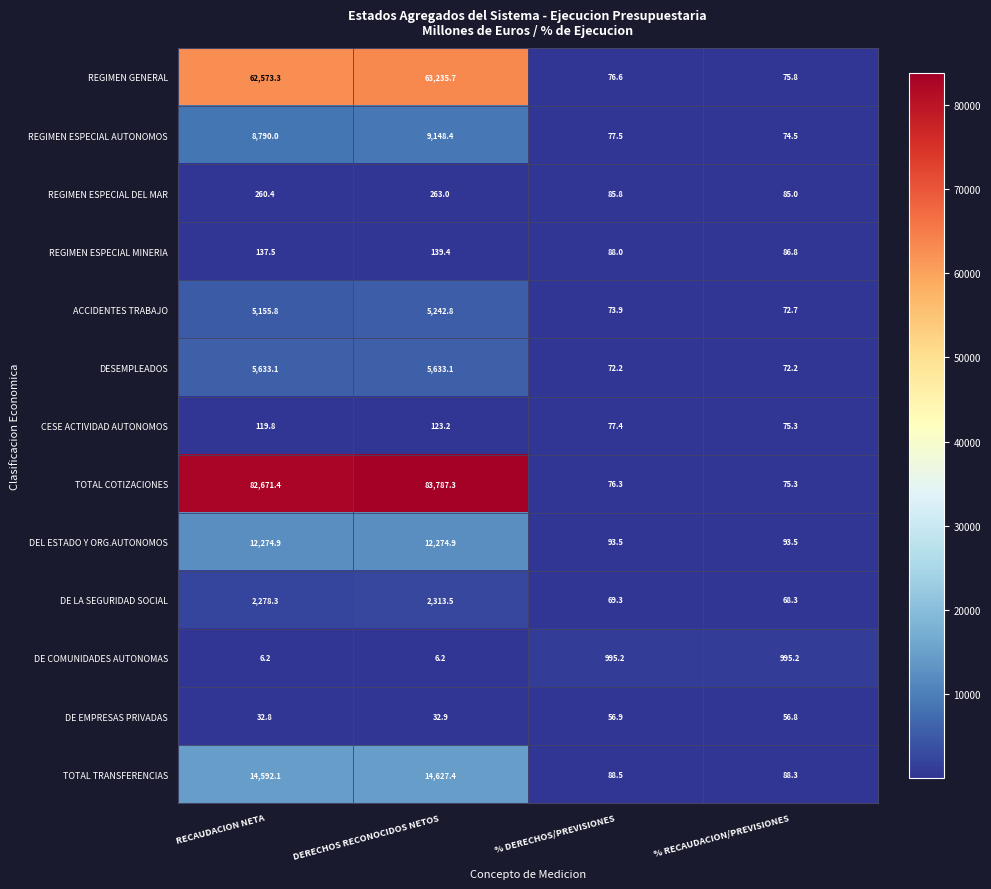

Which label corresponds to the largest value in the chart?

DERECHOS RECONOCIDOS NETOS